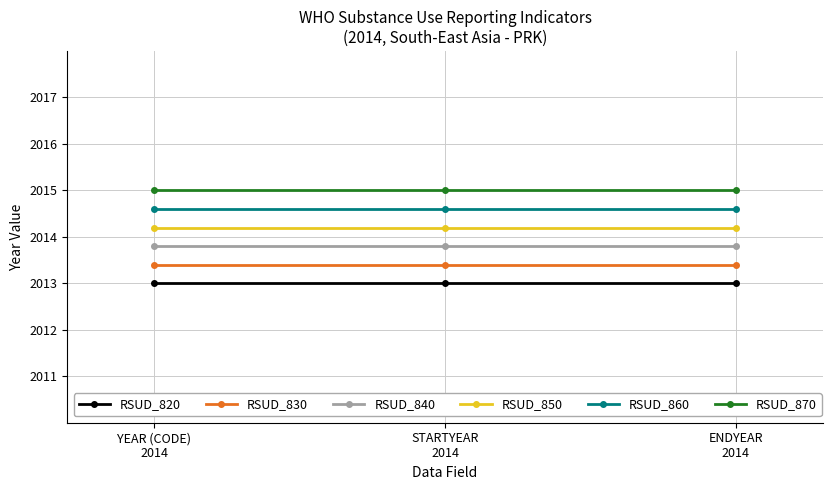

What is the minimum value shown in the chart?

2013.0